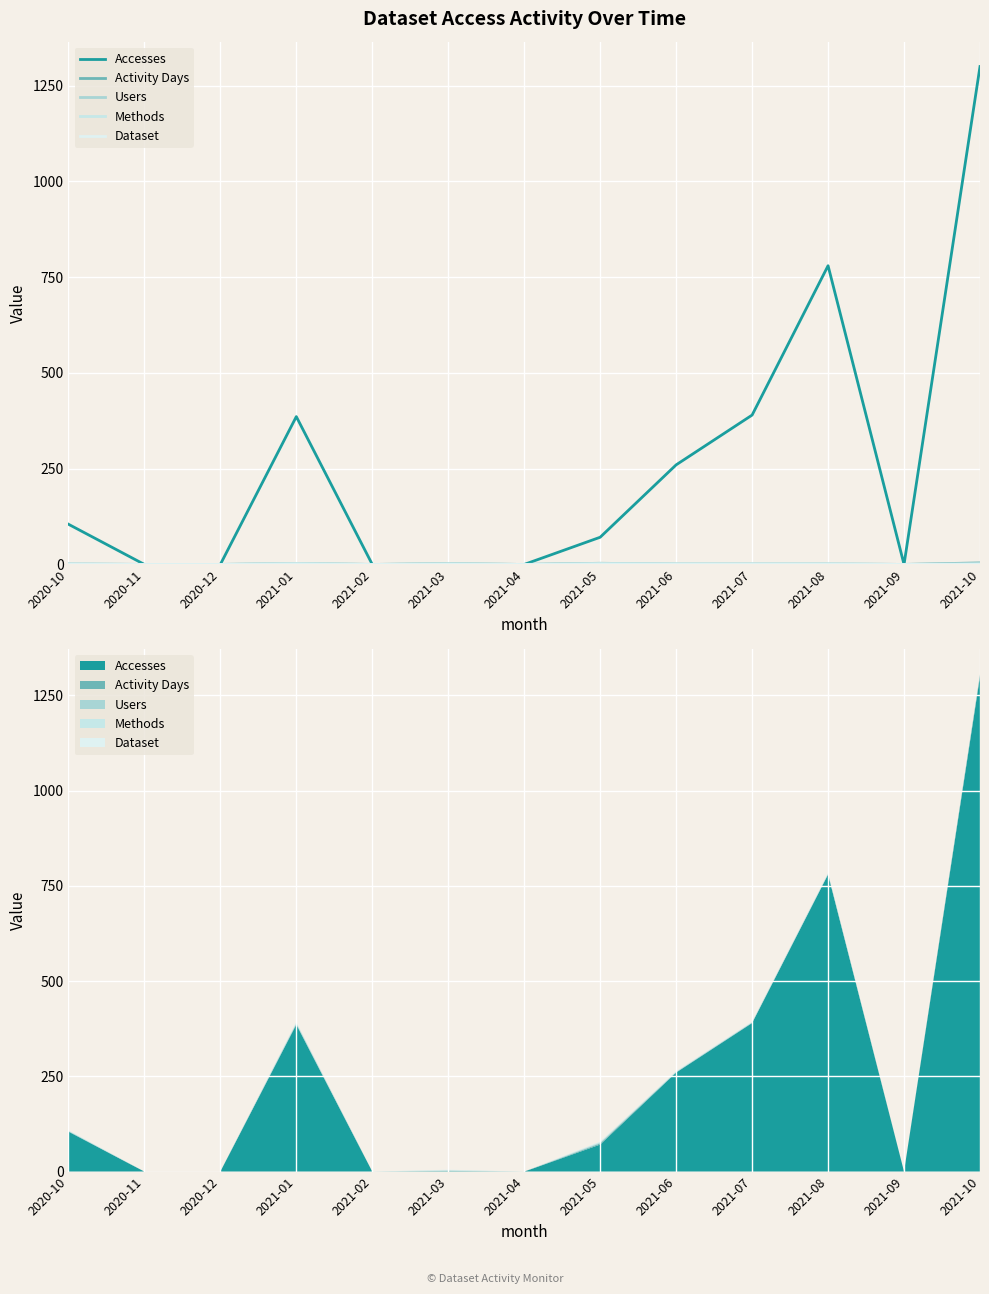

Where is the first local maximum for Accesses?

2021-01